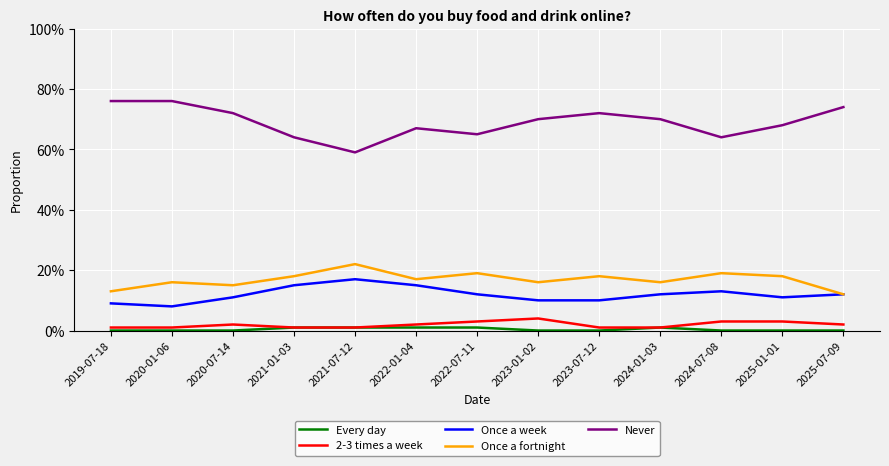

What are all the series names shown in the legend?

Every day, 2-3 times a week, Once a week, Once a fortnight, Never